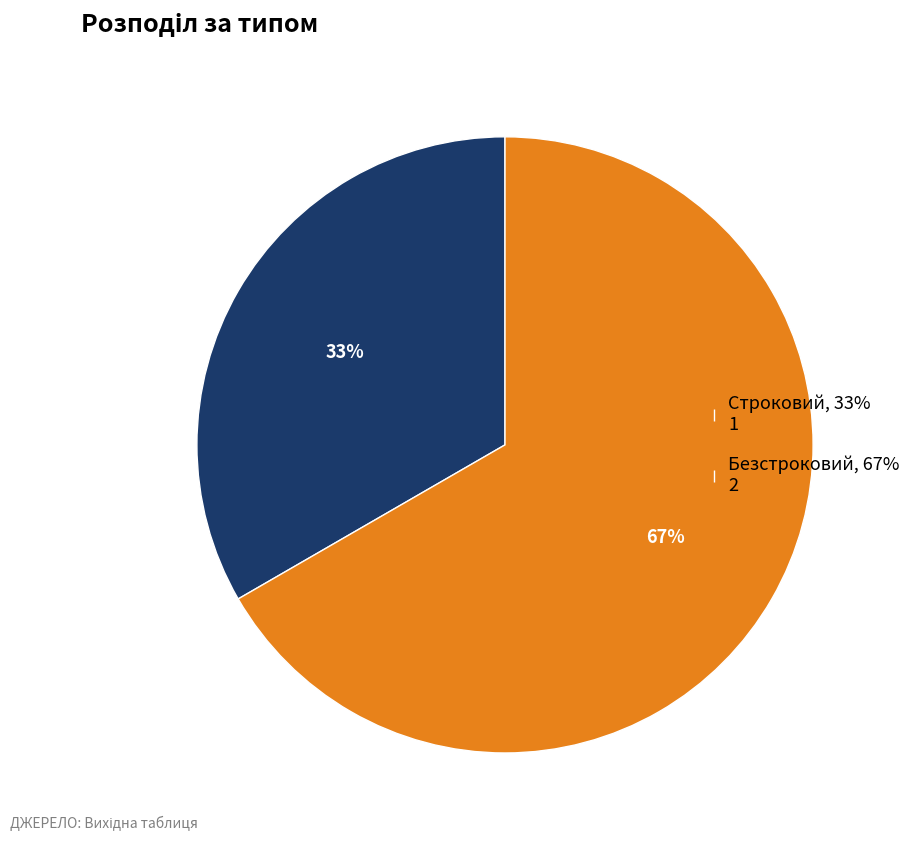

Approximately how many times larger is the value at Безстроковий compared to Строковий?

2.0